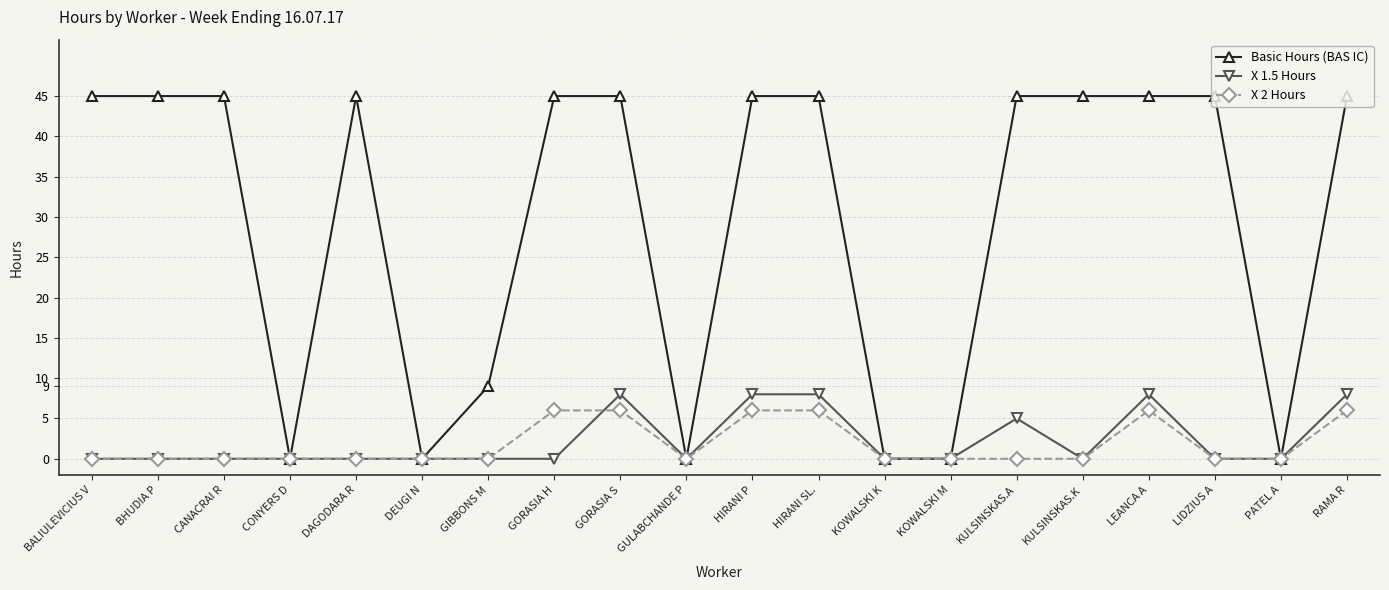

What is the label of the 11th point from the right?

GULABCHANDE P